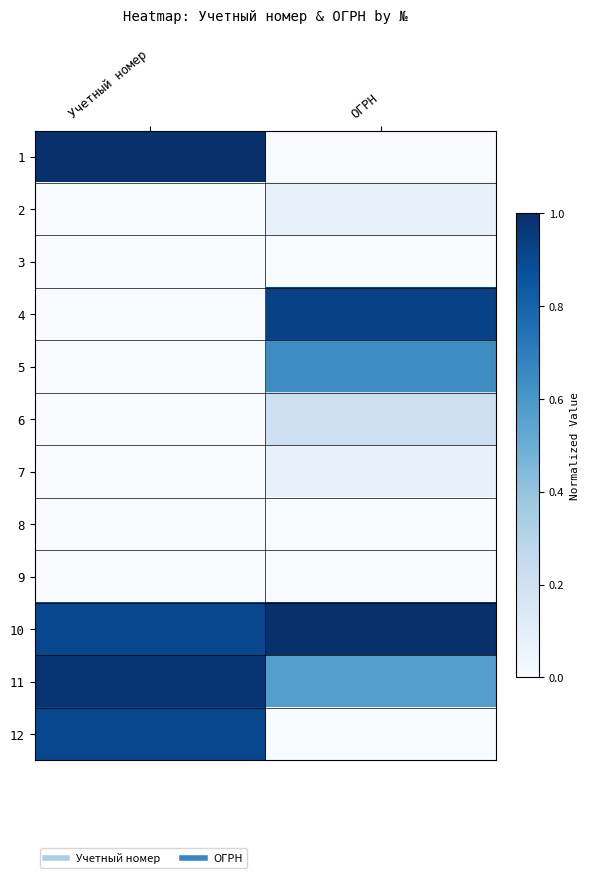

Reading left to right, extract all data points from this chart.

1: Учетный номер=1.0	ОГРН=0.0
2: Учетный номер=0.0	ОГРН=0.1
3: Учетный номер=0.0	ОГРН=0.0
4: Учетный номер=0.0	ОГРН=0.9
5: Учетный номер=0.0	ОГРН=0.6
6: Учетный номер=0.0	ОГРН=0.2
7: Учетный номер=0.0	ОГРН=0.1
8: Учетный номер=0.0	ОГРН=0.0
9: Учетный номер=0.0	ОГРН=0.0
10: Учетный номер=0.9	ОГРН=1.0
11: Учетный номер=1.0	ОГРН=0.6
12: Учетный номер=0.9	ОГРН=0.0